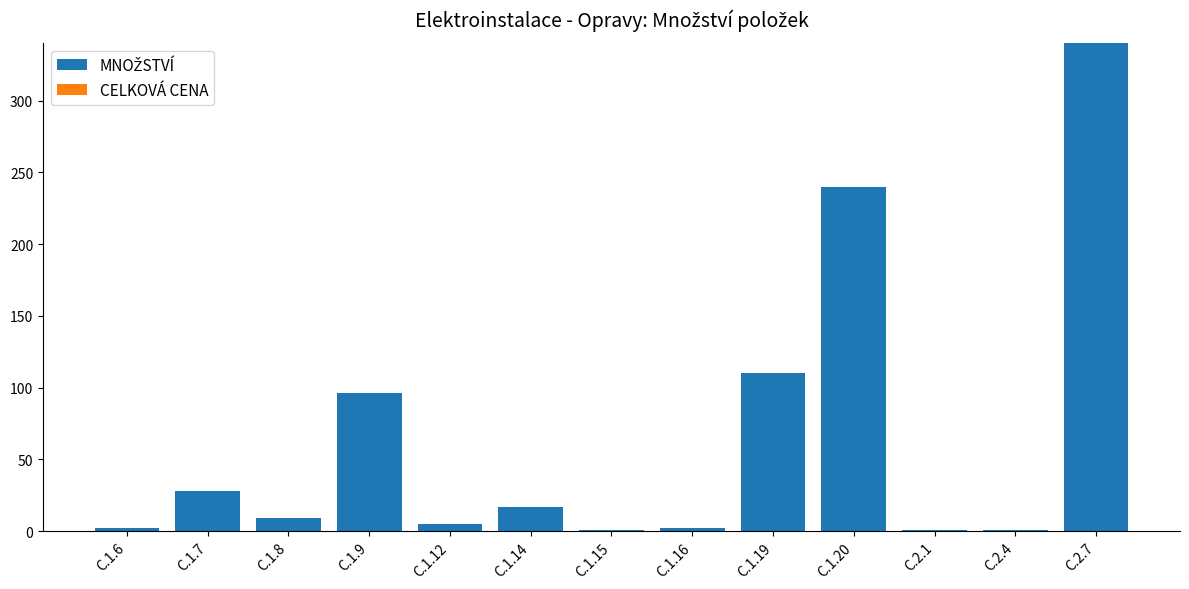

What is the sum of all values?

852